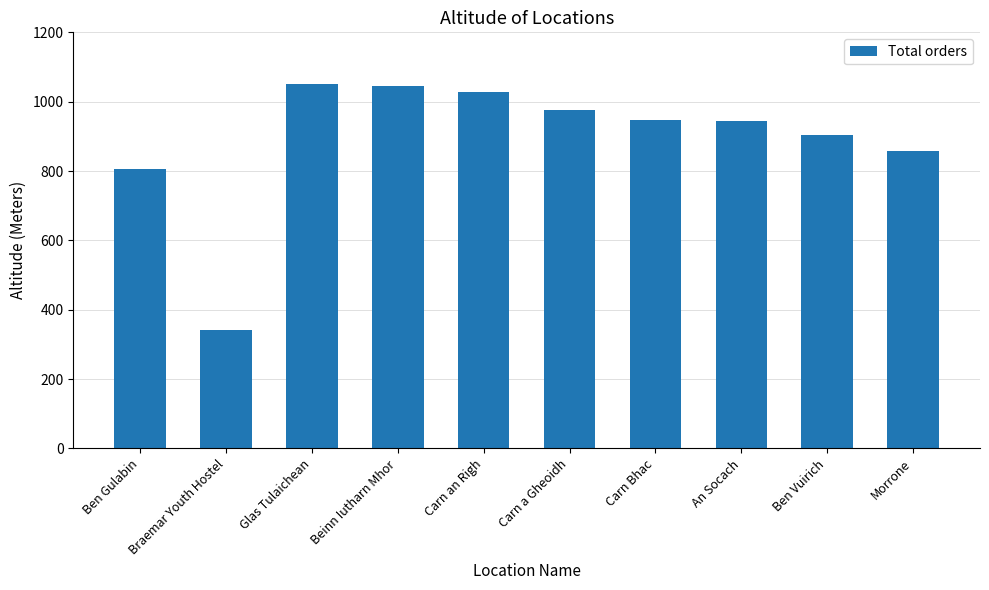

What is the minimum value shown in the chart?

341